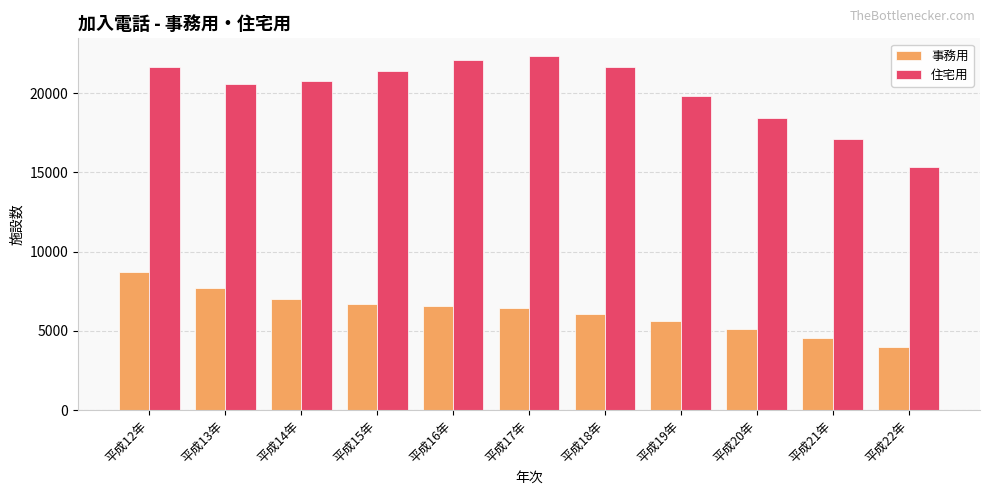

How many data points in 事務用 are less than 6421?

5